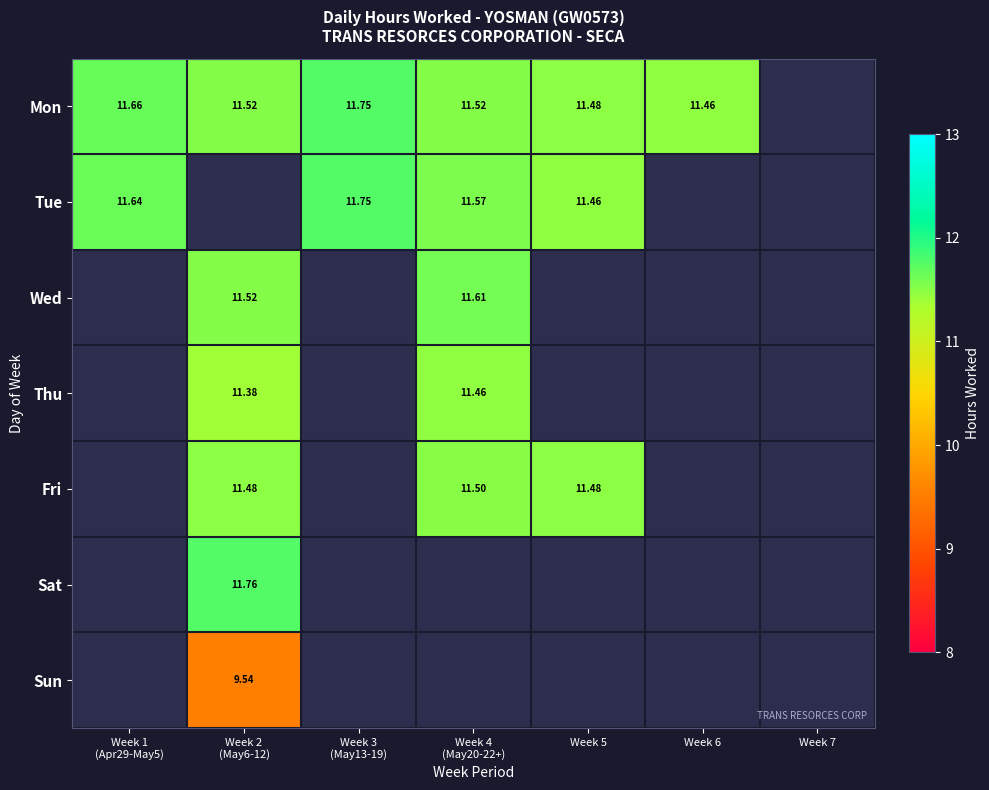

Between Week 2 (May6-12) and Week 3 (May13-19), which series saw the biggest shift?

Mon